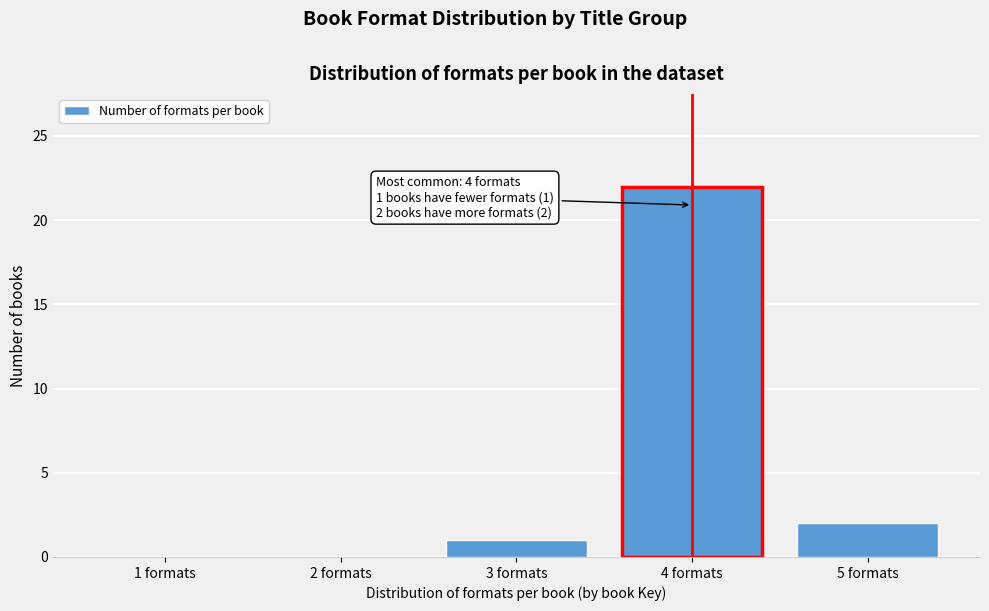

Reading left to right, extract all data points from this chart.

1 formats=0	2 formats=0	3 formats=1	4 formats=22	5 formats=2